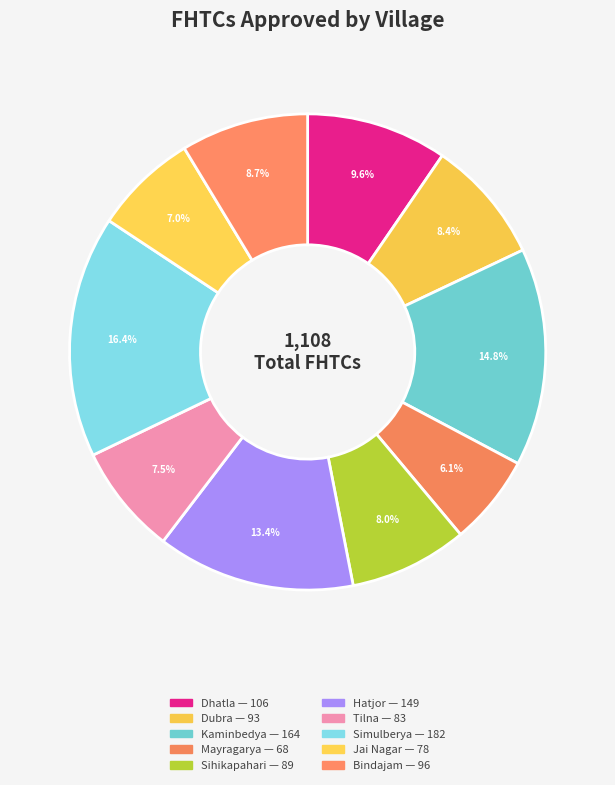

How many segments does this pie chart have?

10